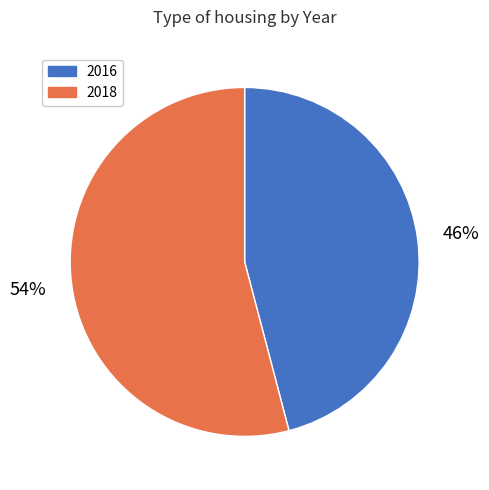

Do 2016 and 2018 together represent more than half of the pie?

Yes